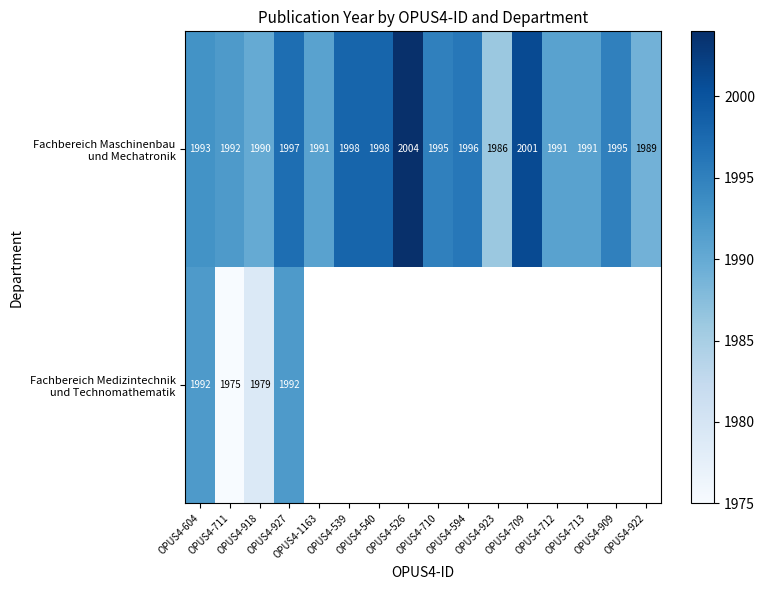

What is the highest value of the Fachbereich Maschinenbau und Mechatronik series?

2004.0